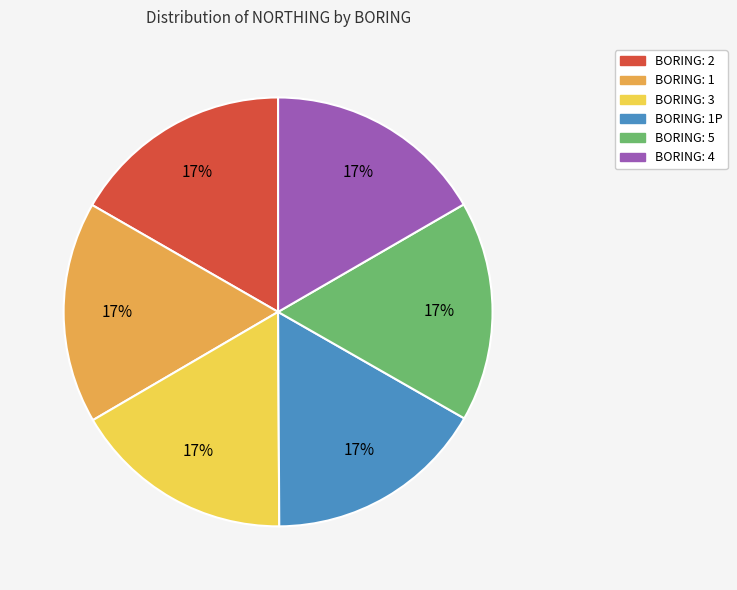

Does any single category account for the majority?

No